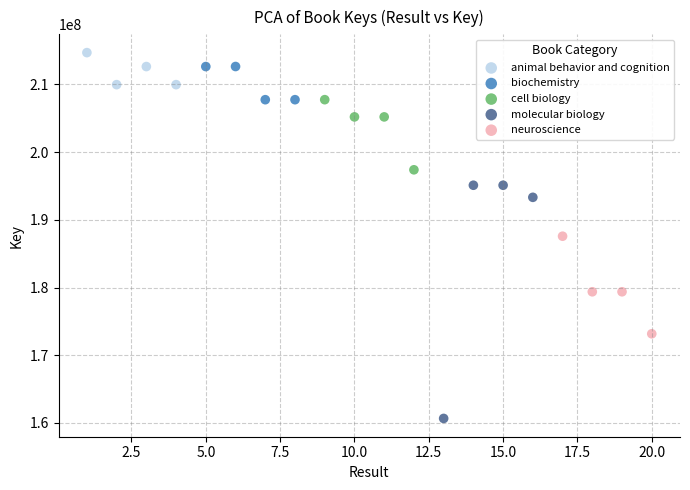

Which series reaches the minimum Y coordinate?

molecular biology